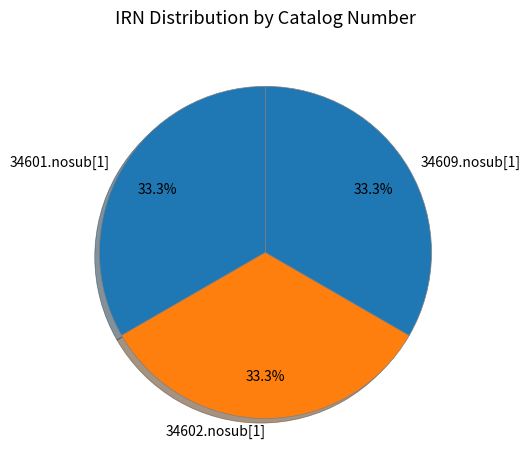

Does 34601.nosub[1] account for over 50% of the chart?

No